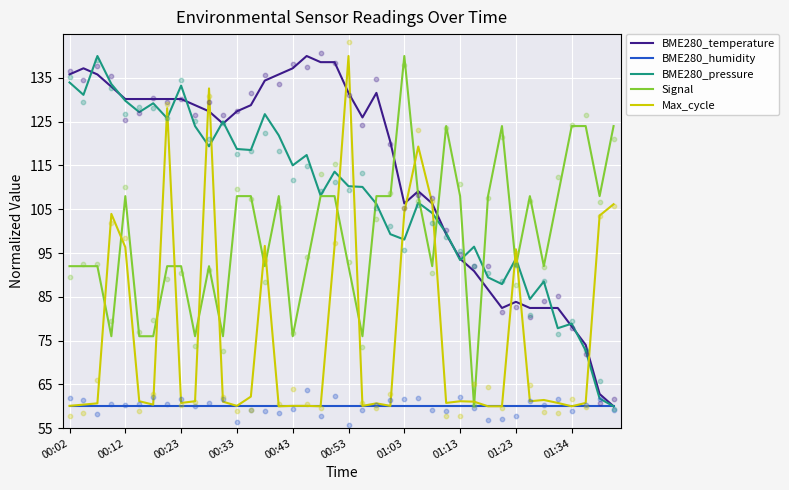

What are all the series names shown in the legend?

BME280_temperature, BME280_humidity, BME280_pressure, Signal, Max_cycle